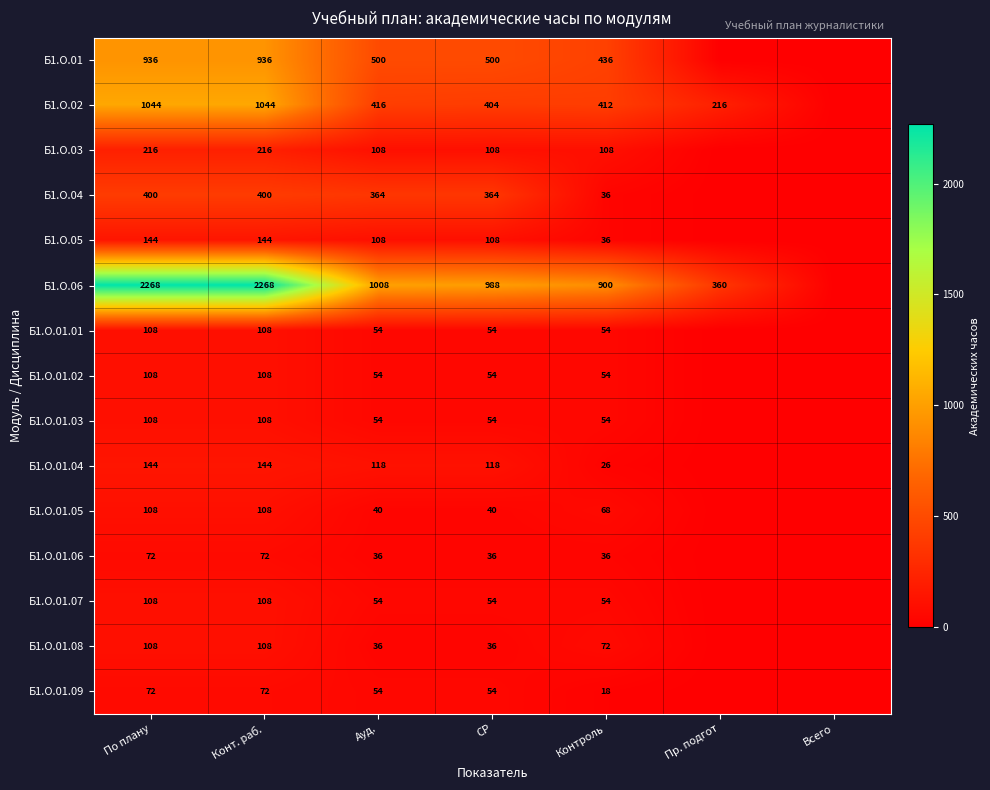

What is the sum of the Б1.О.01.02 values at По плану and СР?

162